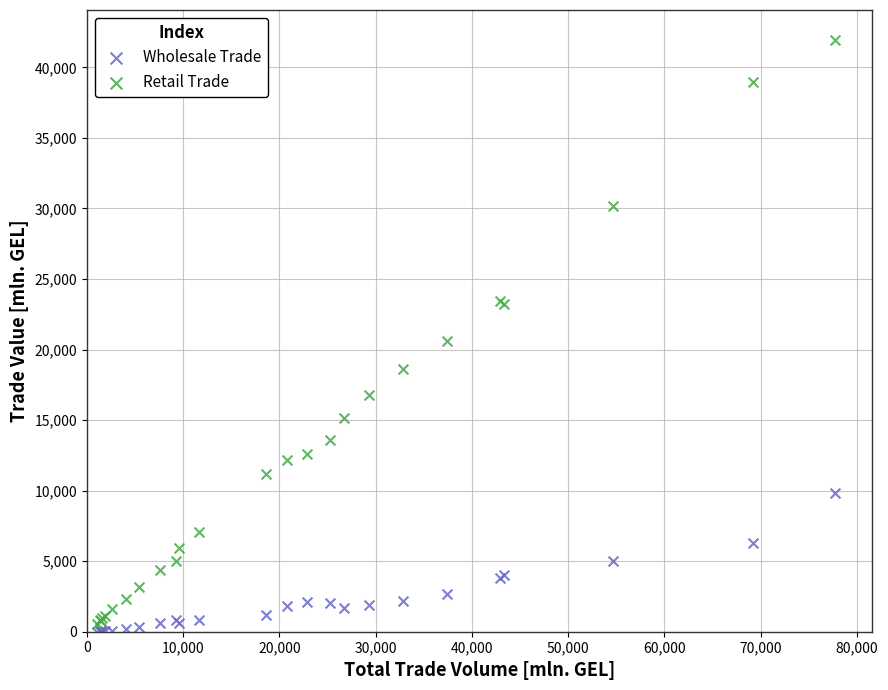

Which series contains the highest Y value?

Retail Trade